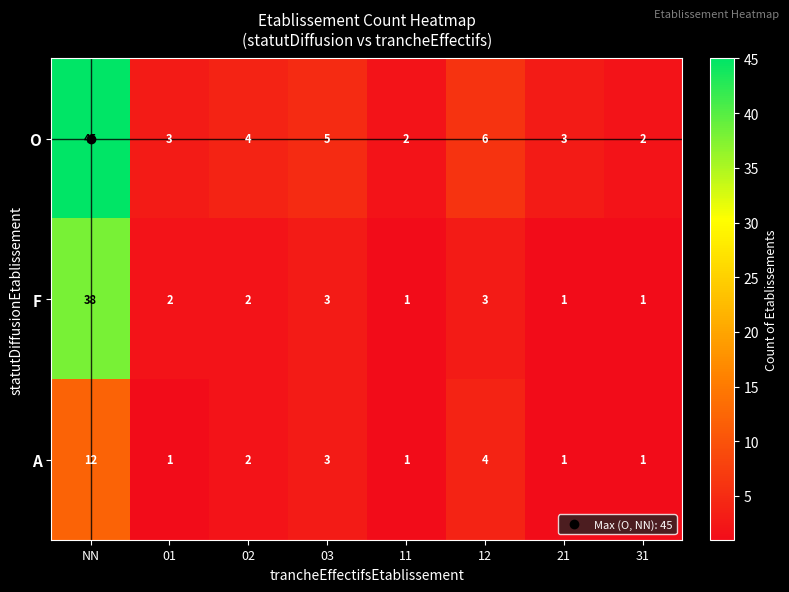

What value does the O series have at 03, to the nearest 5?

5